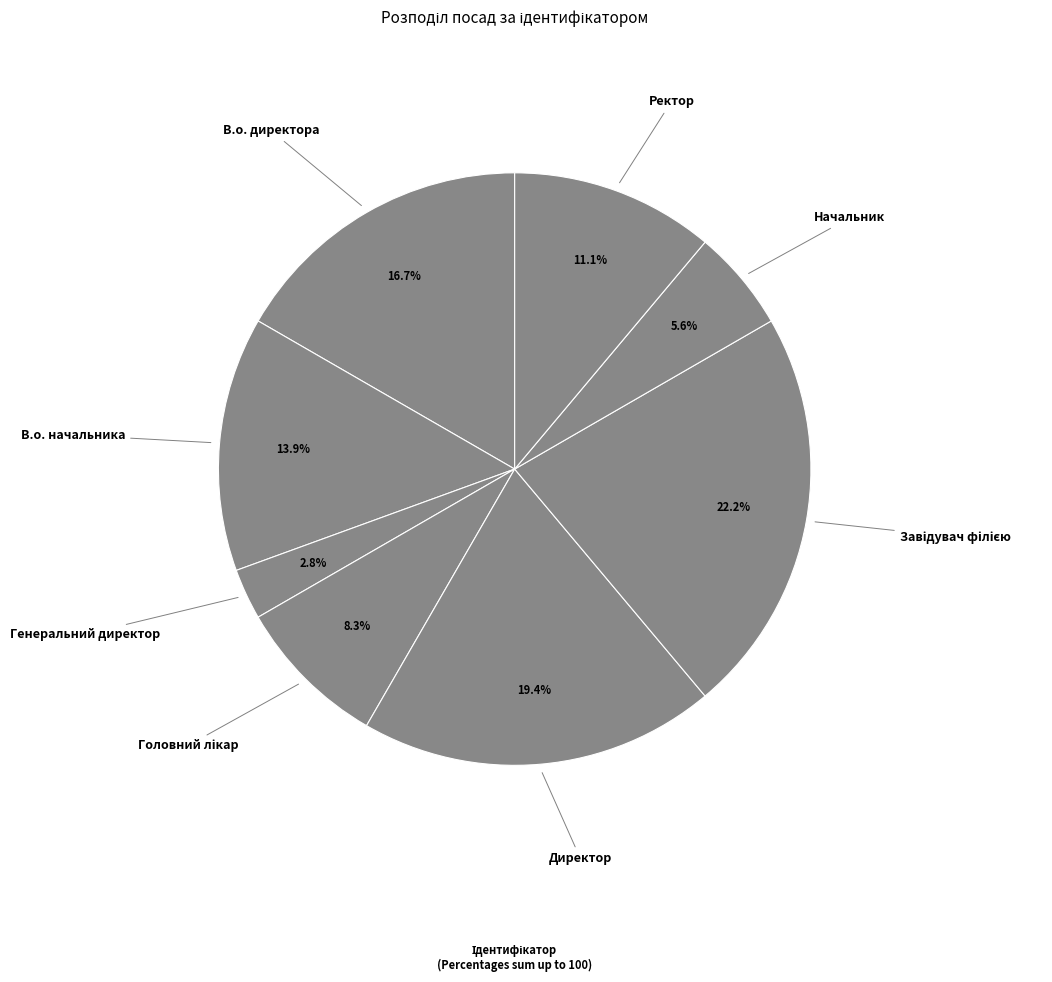

Does any single category account for the majority?

No